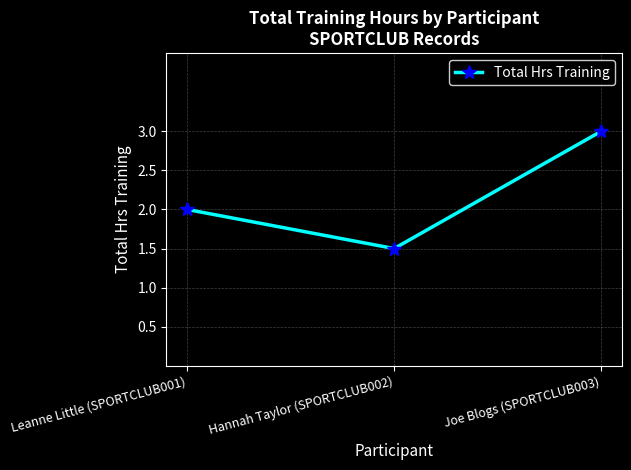

Between Joe Blogs (SPORTCLUB003) and Leanne Little (SPORTCLUB001), which is larger?

Joe Blogs (SPORTCLUB003)